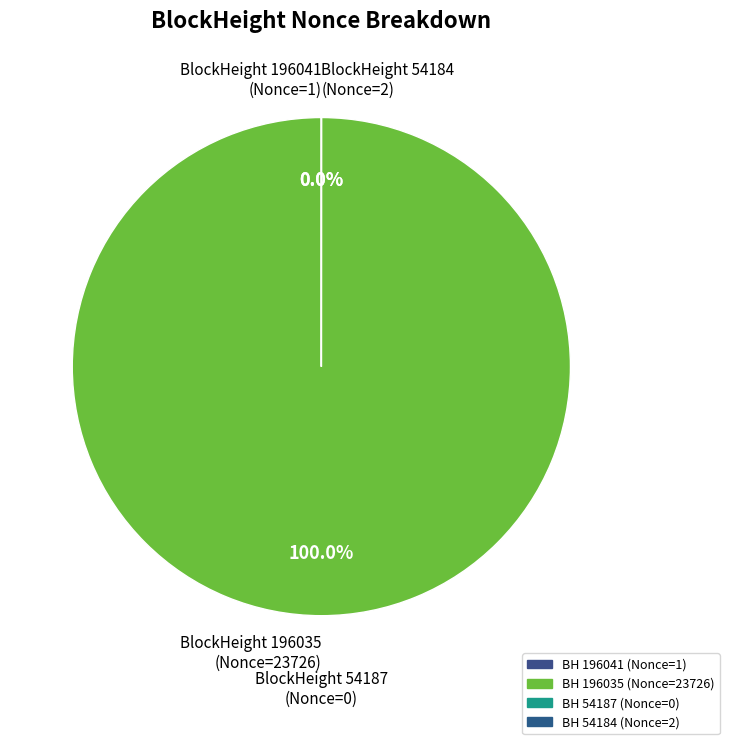

Which slice is the largest?

BlockHeight 196035 (Nonce=23726)